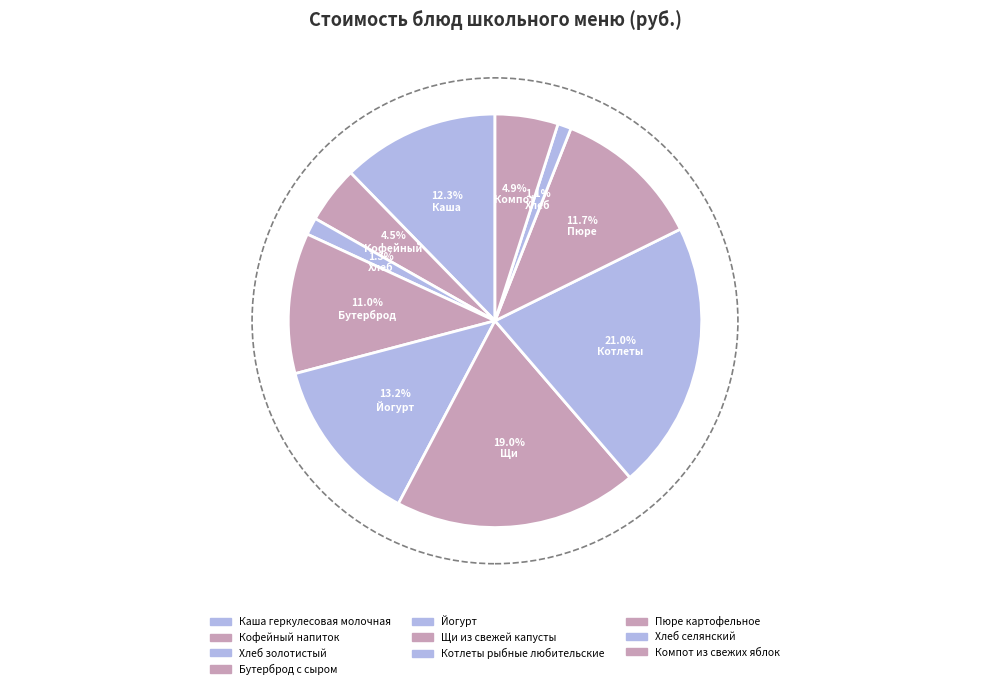

Between Компот из свежих яблок and Каша геркулесовая молочная, which is larger?

Каша геркулесовая молочная